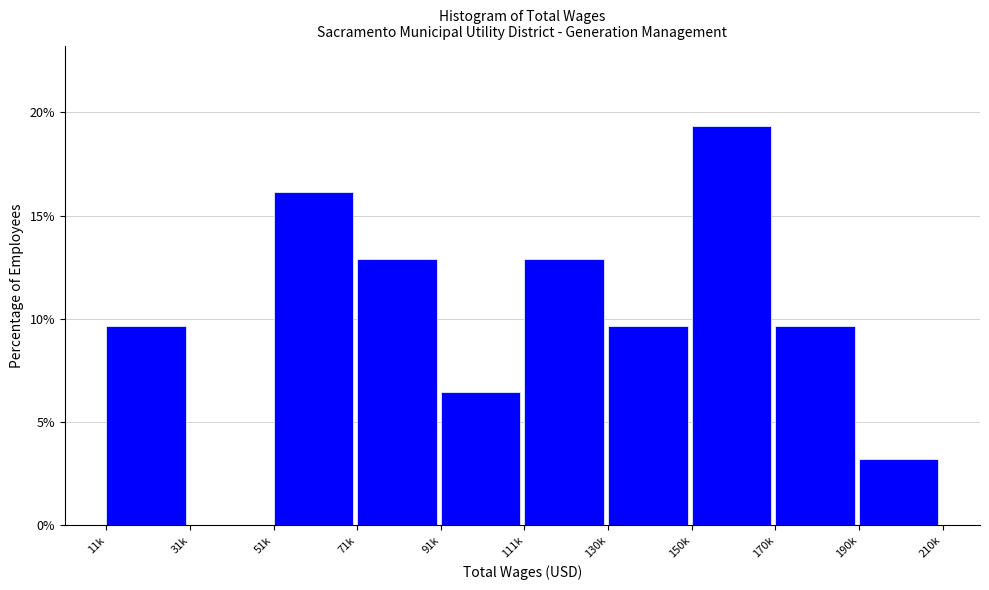

Reading left to right, what are all the values shown in this chart?

11k=9.7	31k=0.0	51k=16.1	71k=12.9	91k=6.5	111k=12.9	130k=9.7	150k=19.4	170k=9.7	190k=3.2